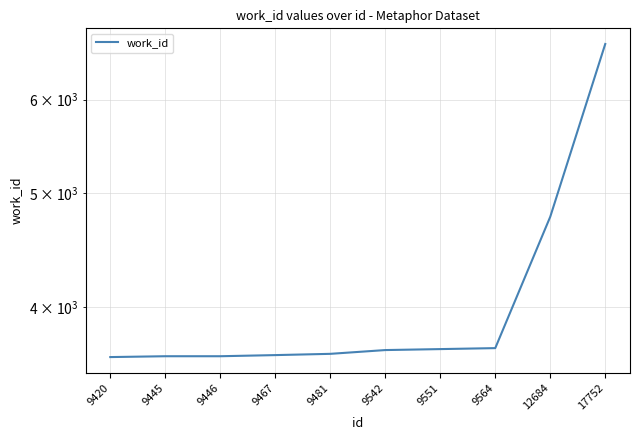

Which has a higher value, 9467 or 9551?

9551